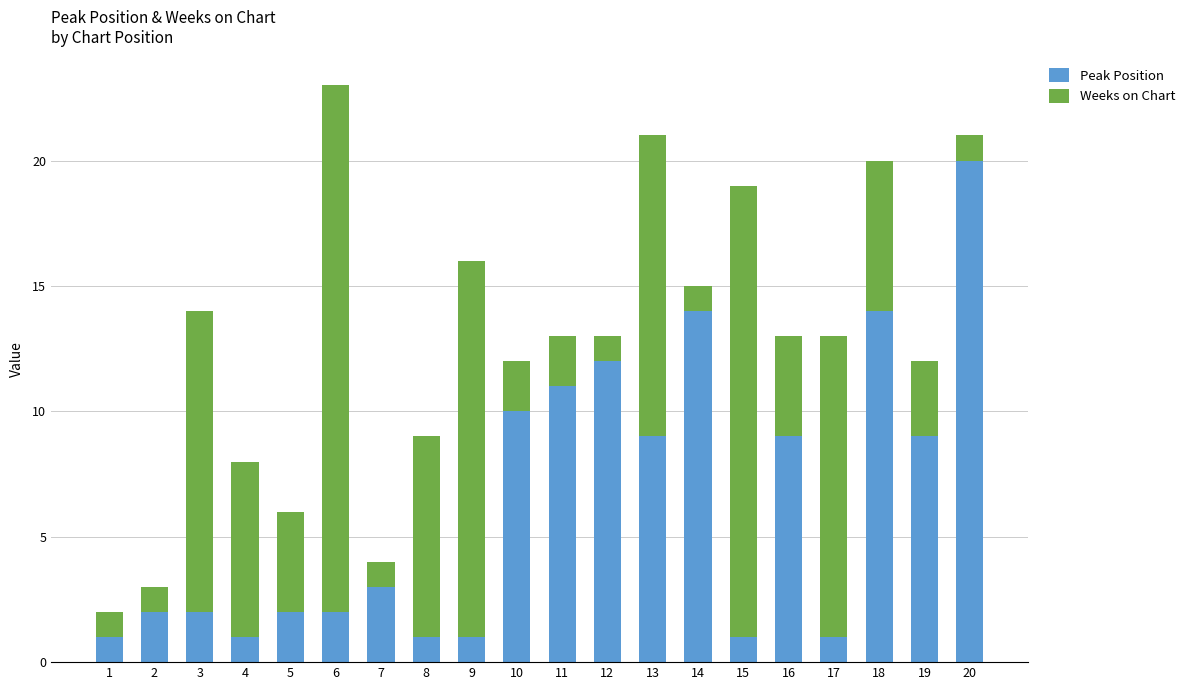

Are the bars grouped side by side (vs. stacked)?

No